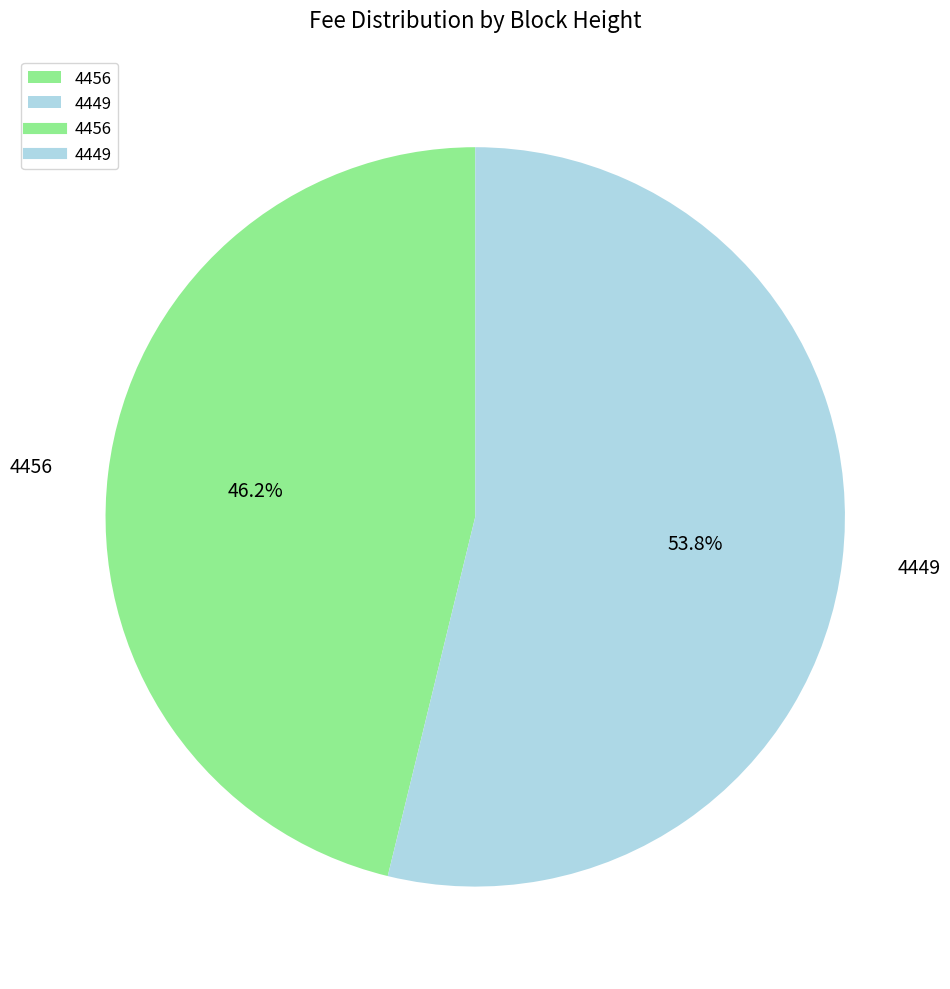

What is the majority slice?

4449